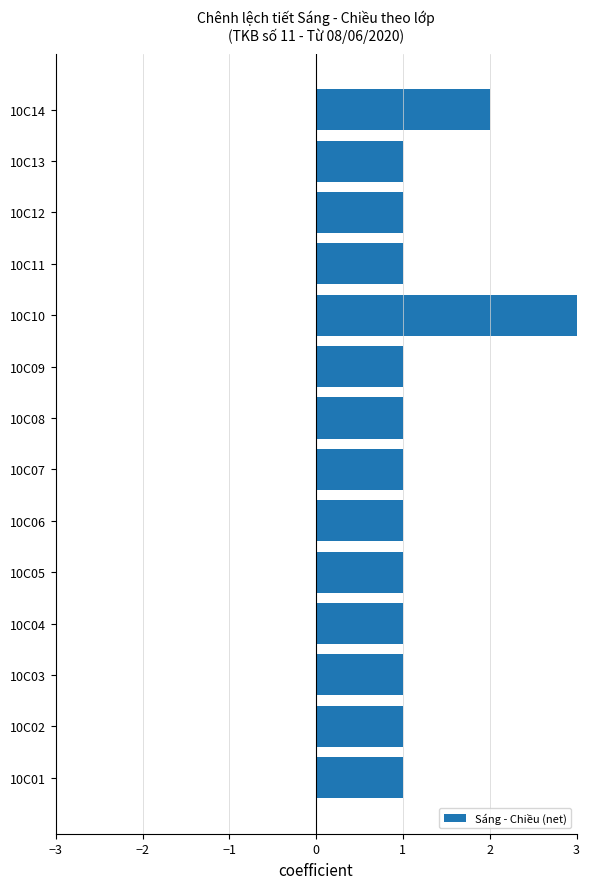

Between 10C07 and 10C10, which is larger?

10C10